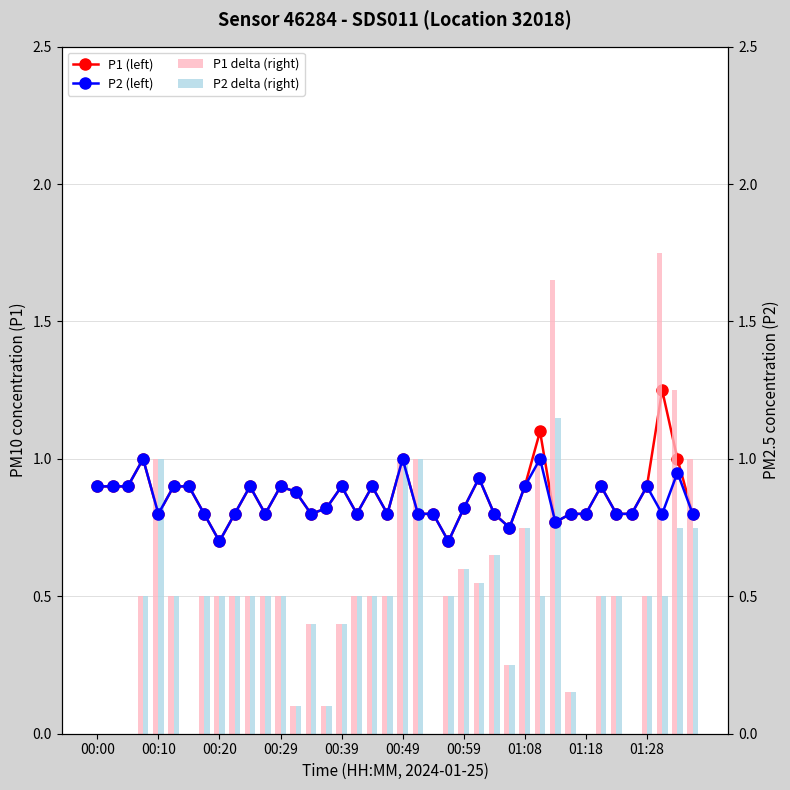

Is it true that P2 (left) equals 0.8 at 26?

True